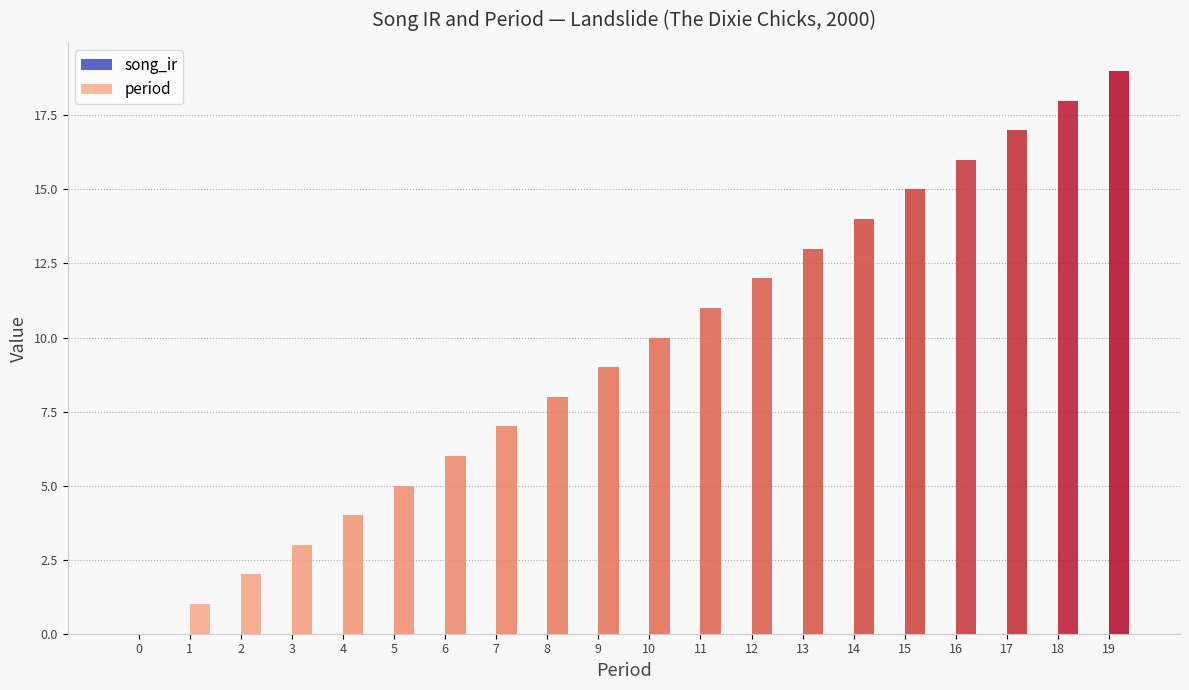

The value at 10 is 10. True or false?

True